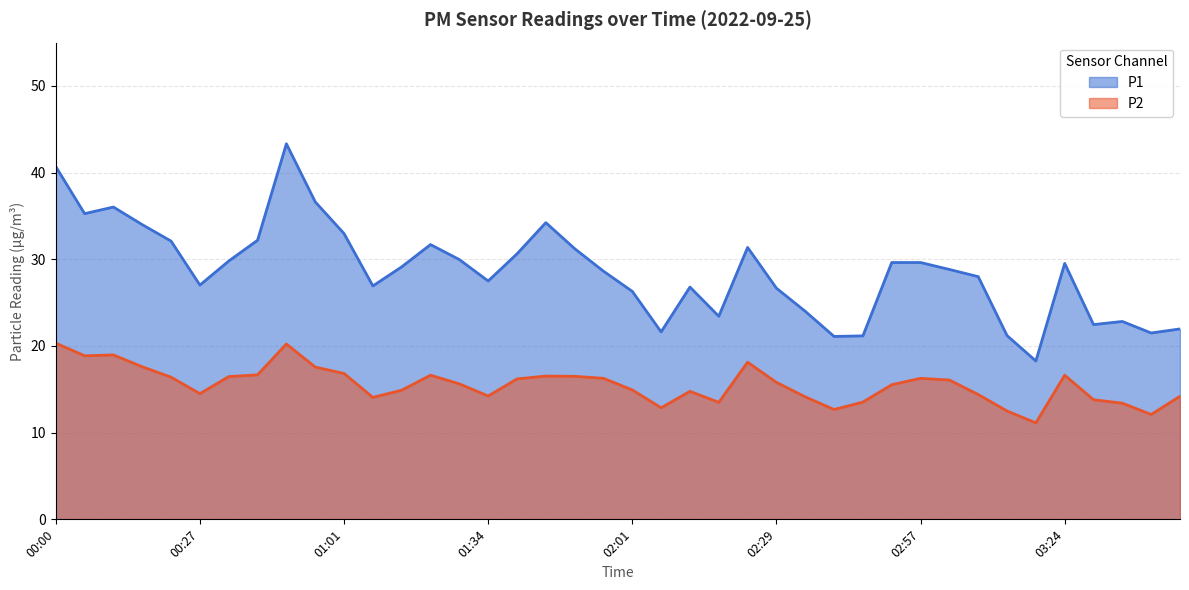

What is the label of the 4th point from the right?

03:29